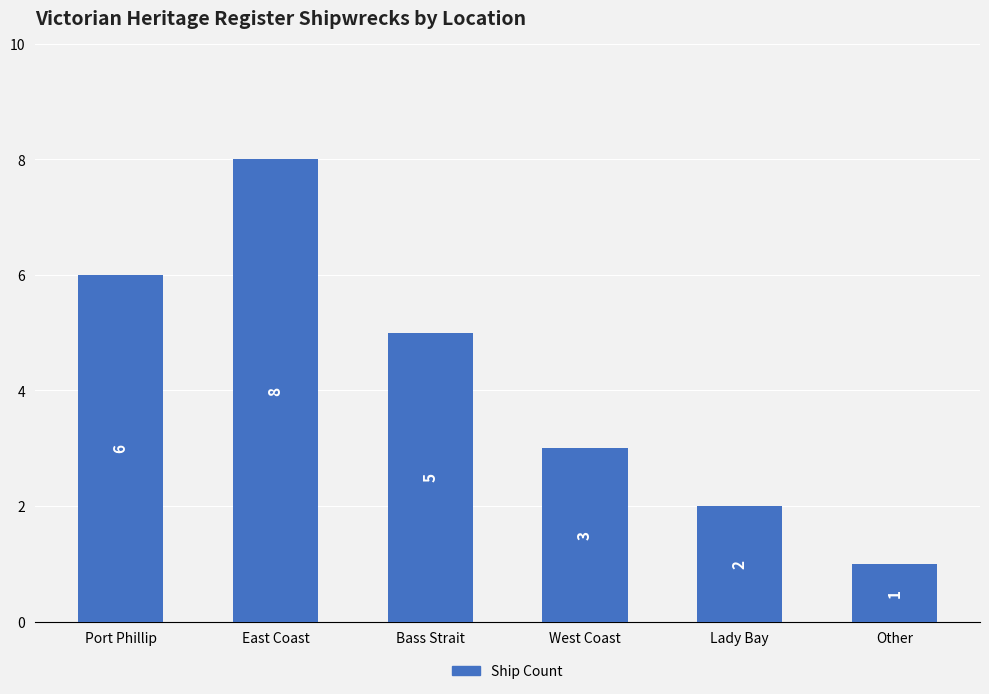

Does the chart contain stacked bars?

No